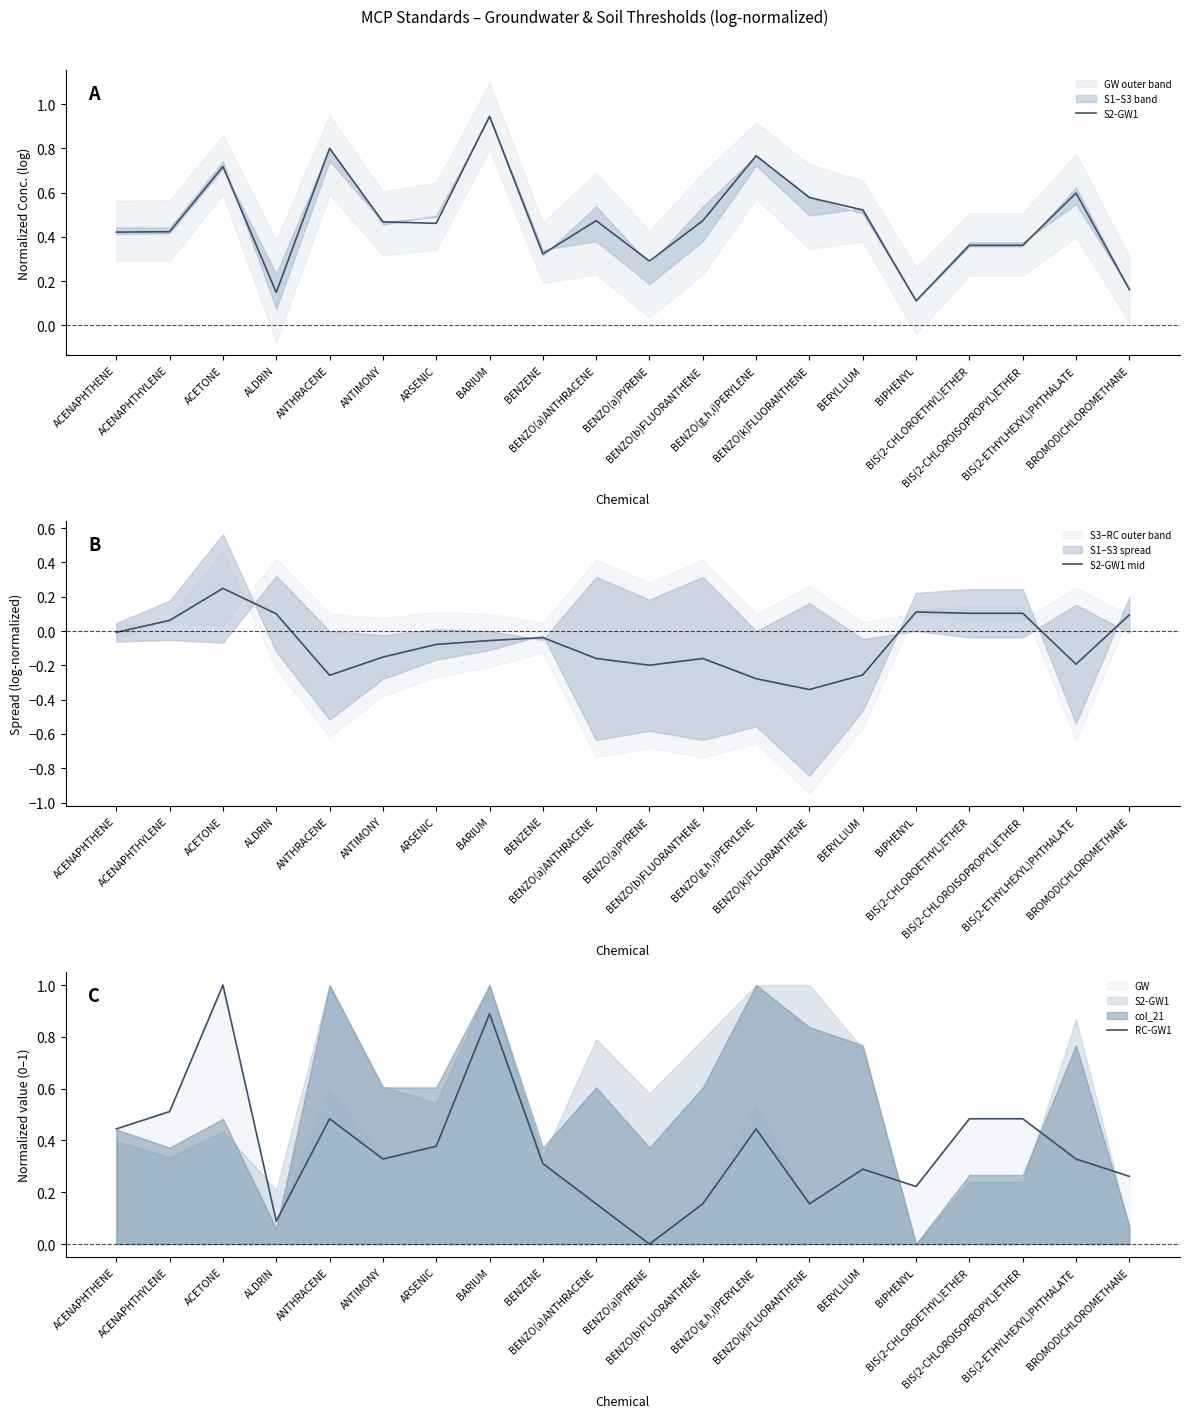

Which has a higher value, BIS(2-CHLOROETHYL)ETHER or BIPHENYL?

BIS(2-CHLOROETHYL)ETHER